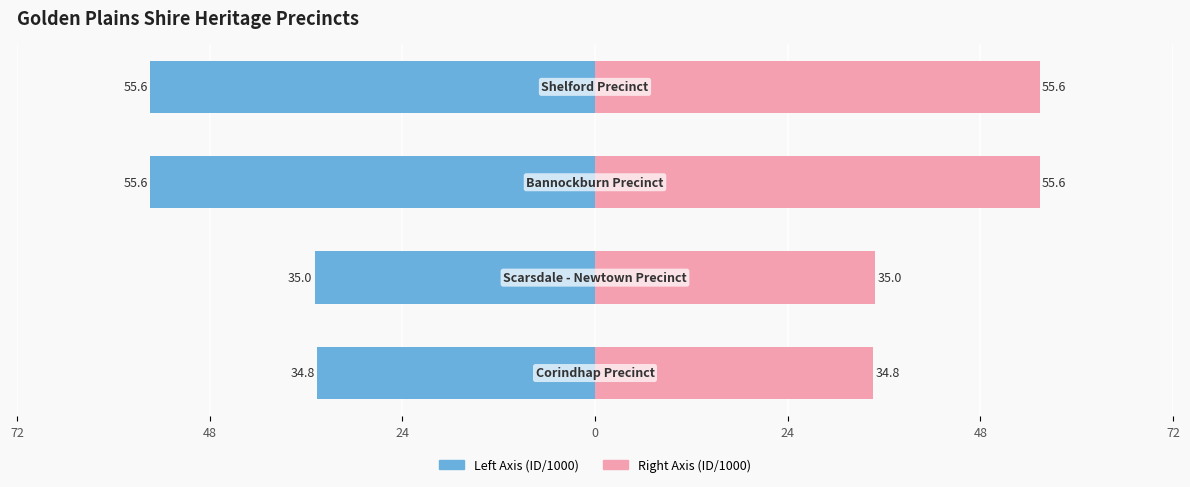

List the series in order of their overall mean, highest first.

Right Axis (ID/1000), Left Axis (ID/1000)